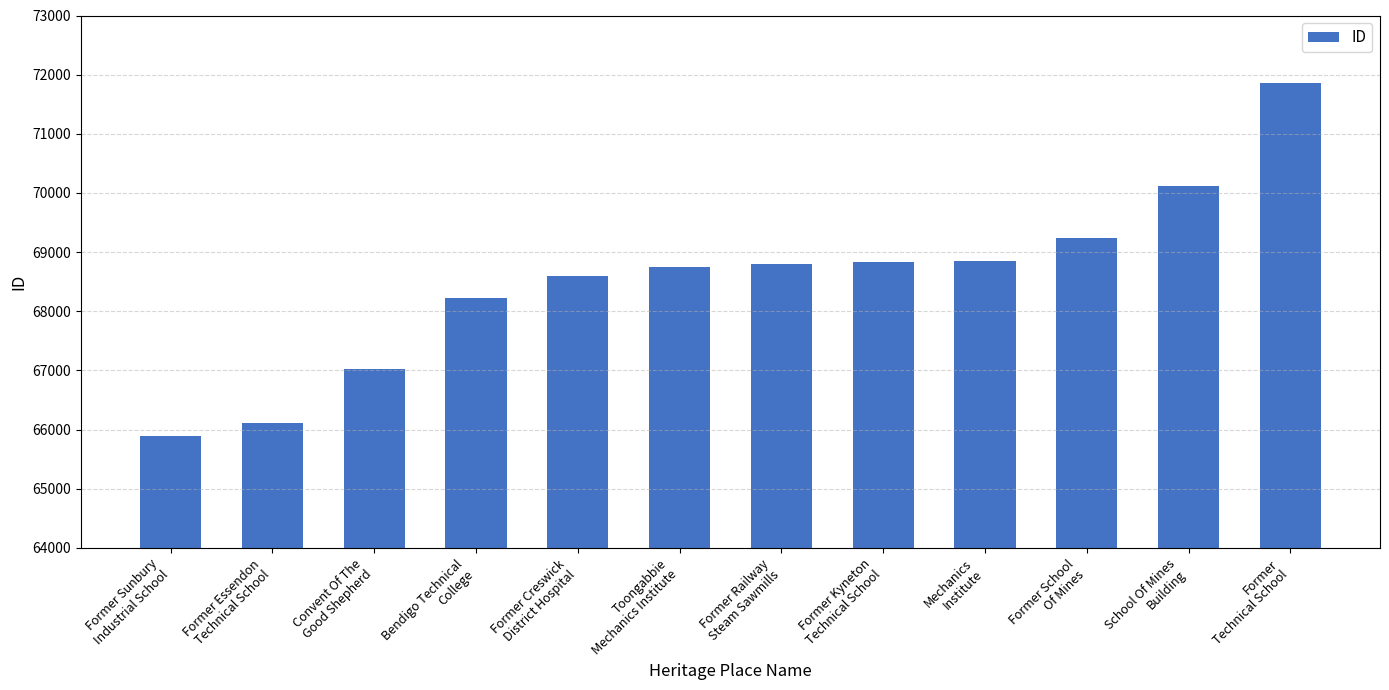

What is the sum of all values?

822301